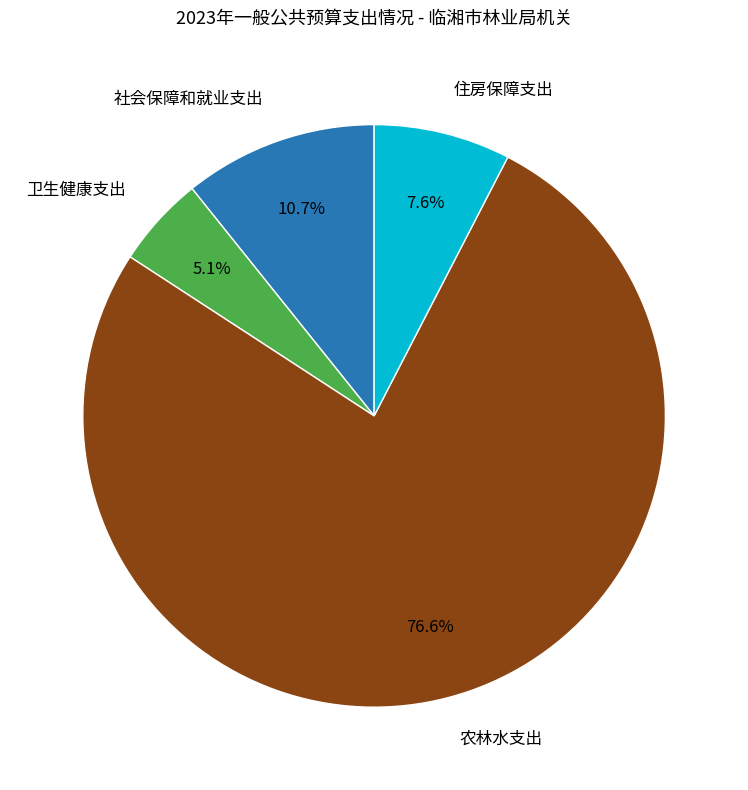

What portion of the pie excludes 卫生健康支出?

94.9%